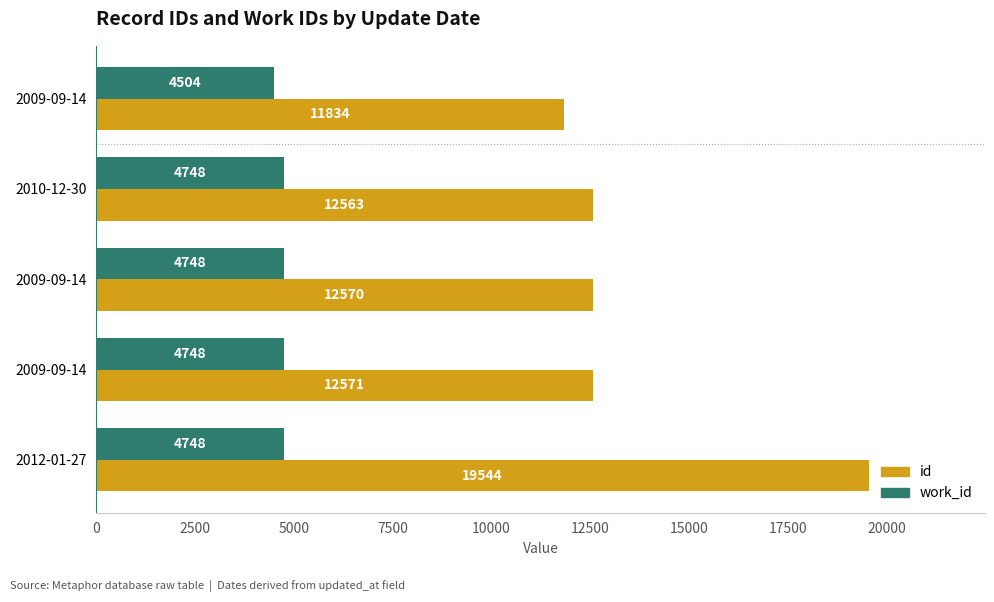

What is the difference between the maximum and second lowest values in the id series?

6981